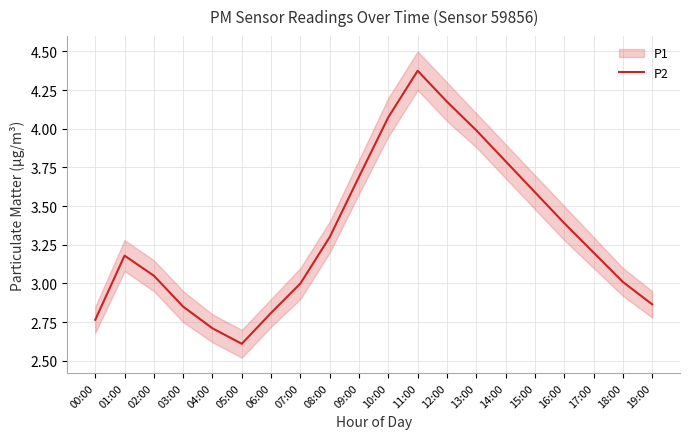

Approximately how many times larger is the value at 03:00 compared to 01:00?

0.9